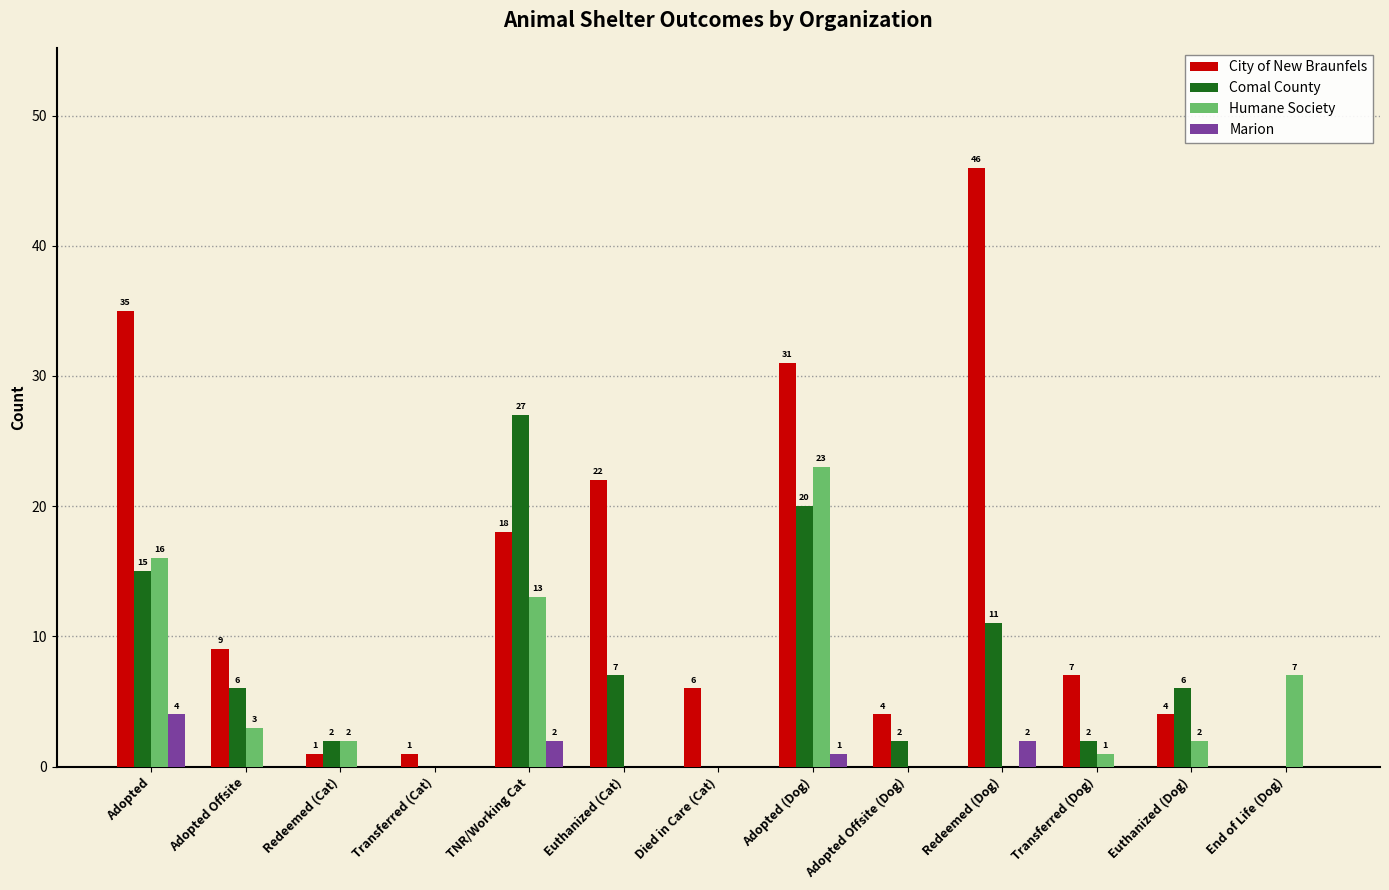

Which series has the largest total across all categories?

City of New Braunfels